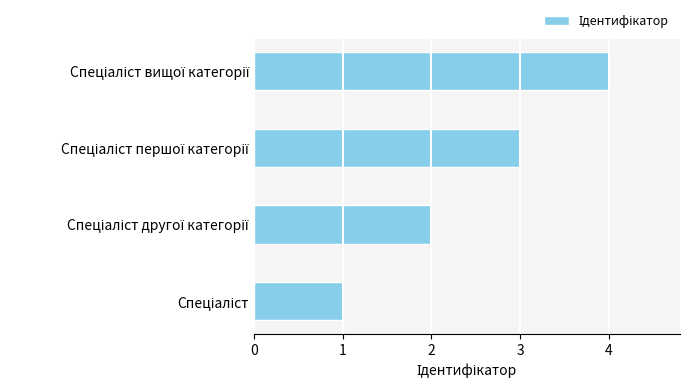

What is the smallest value displayed?

1